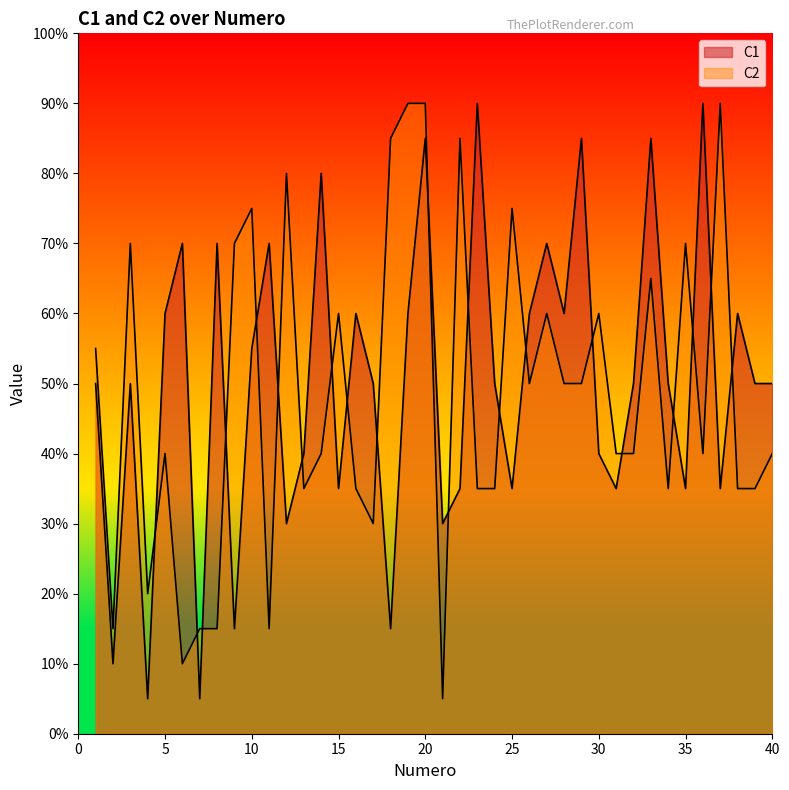

What is the sum of all C2 values?

388